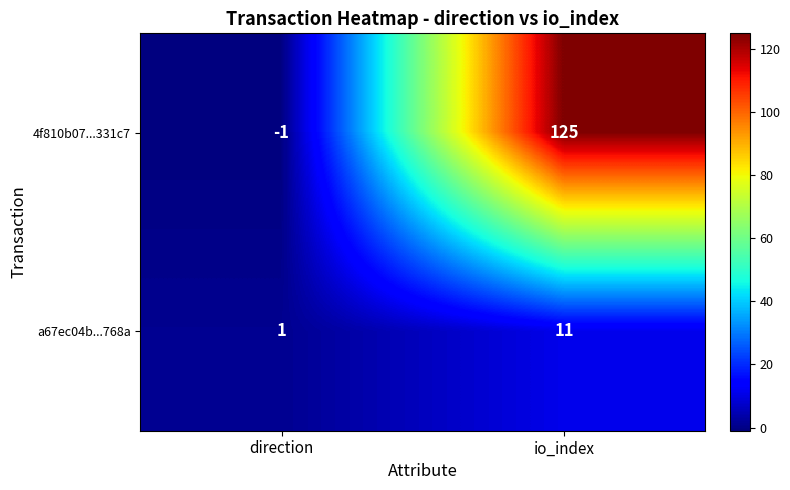

What is the sum of the a67ec04b...768a values at direction and io_index?

12